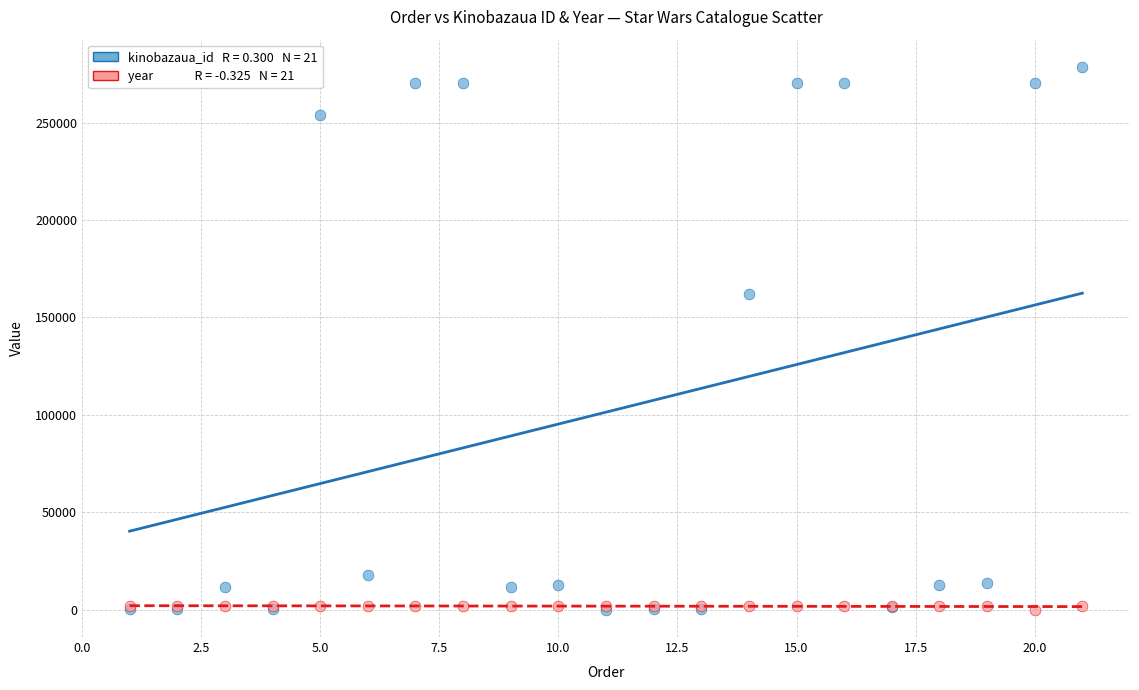

Across all series, what Y value is closest to 139299?

162292